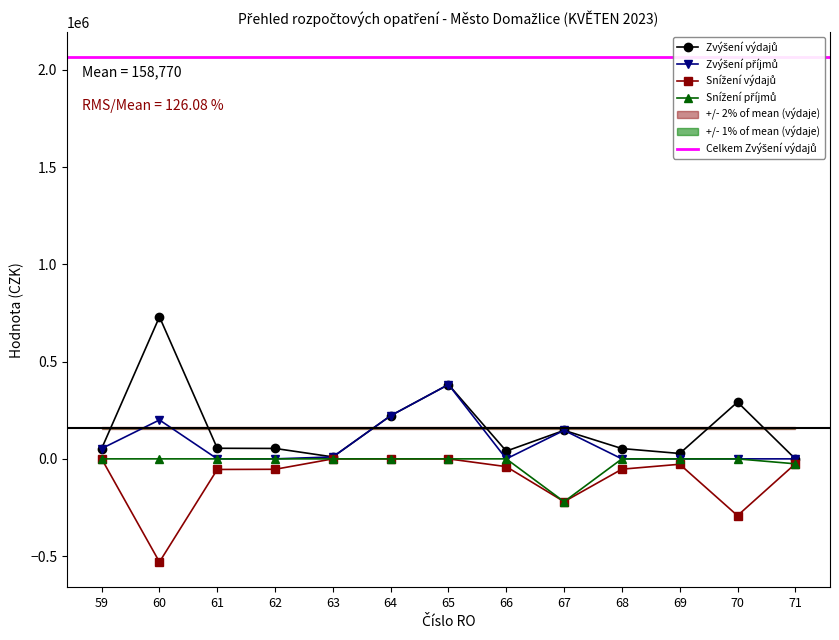

Rank the series by their maximum value, from lowest to highest.

Snížení výdajů, Snížení příjmů, Zvýšení příjmů, Zvýšení výdajů